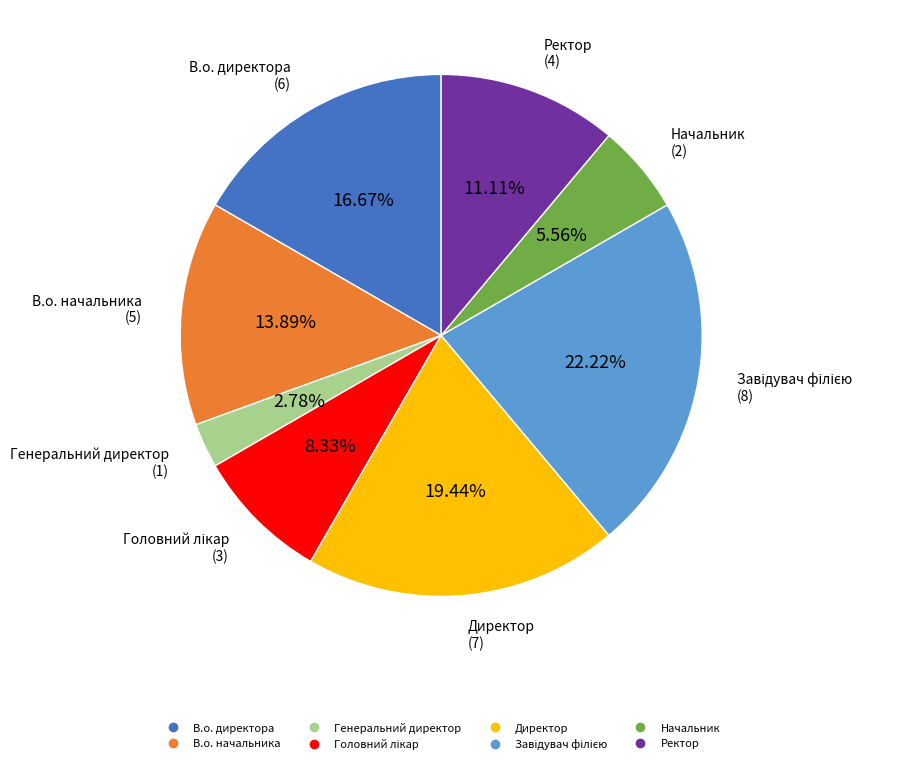

The Директор slice represents 5% of the pie. True or false?

False